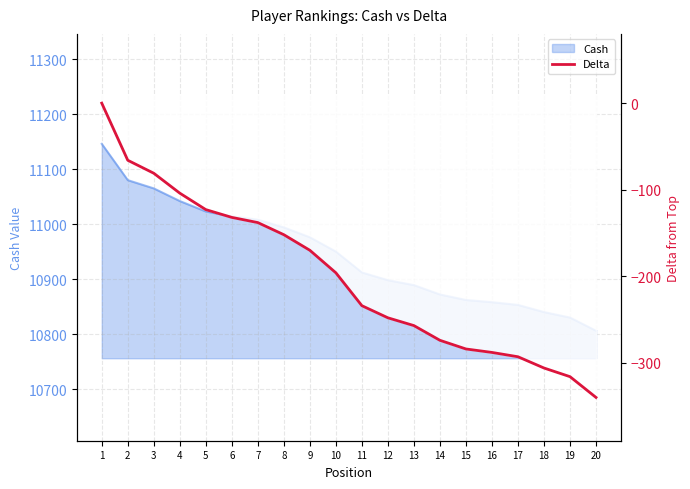

List the labels in order of value, largest first.

1, 2, 3, 4, 5, 6, 7, 8, 9, 10, 11, 12, 13, 14, 15, 16, 17, 18, 19, 20